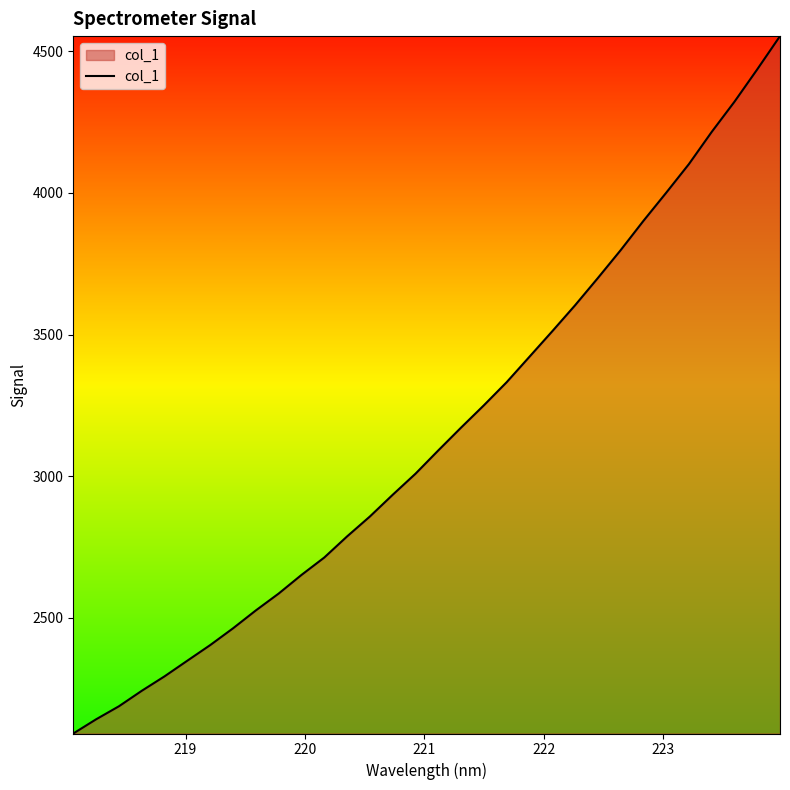

How many values exceed 3091?

16